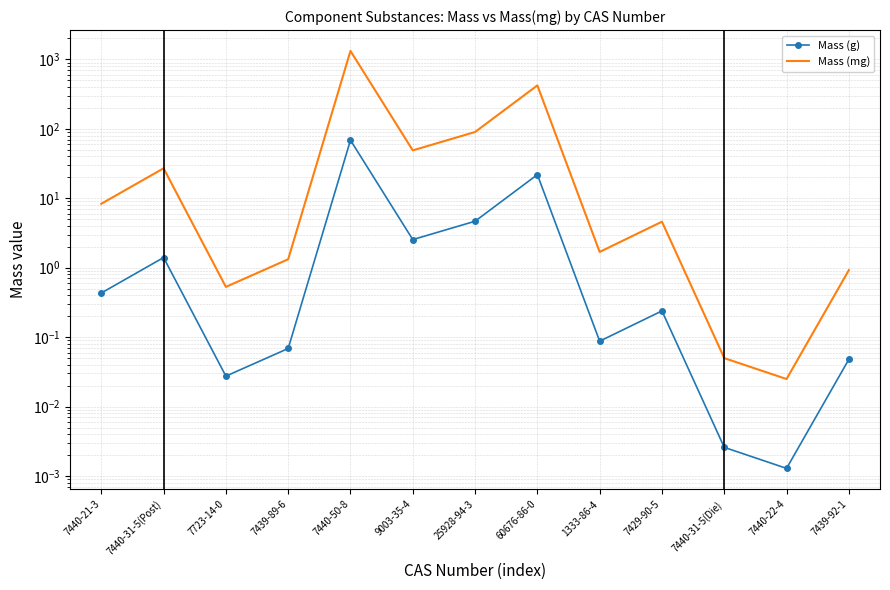

At 7440-31-5(Post), list the series in order from smallest to largest.

Mass (g), Mass (mg)